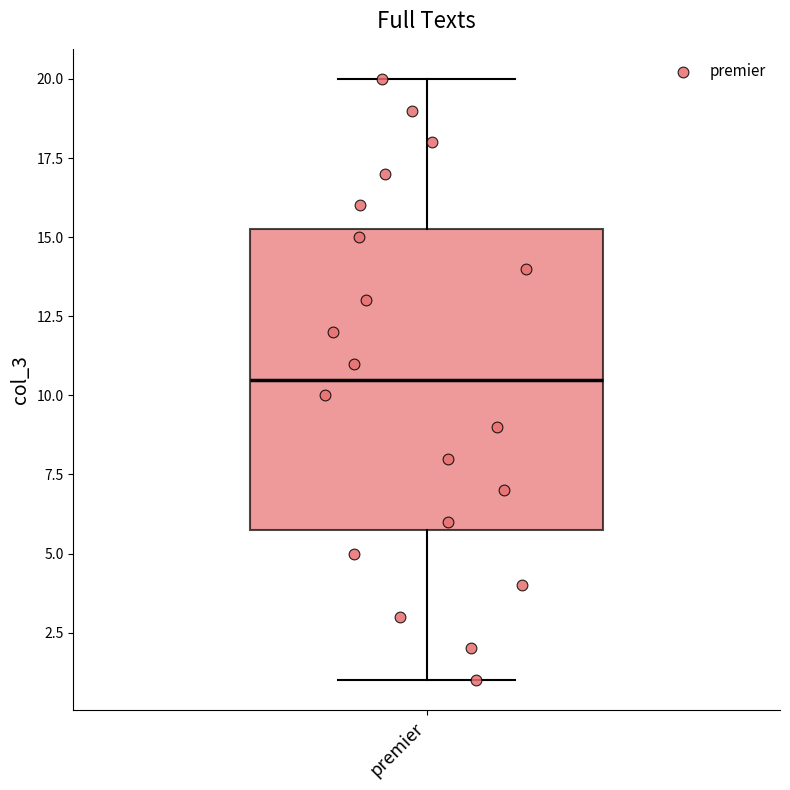

Read this box plot against the y-axis: the position of the median line, the range covered by the box, and the ends of both whiskers. The values are not printed on the chart, so give them approximately, as read against the axis.

median 10.5, box 6.0 to 15.5, whiskers 1.0 to 20.0